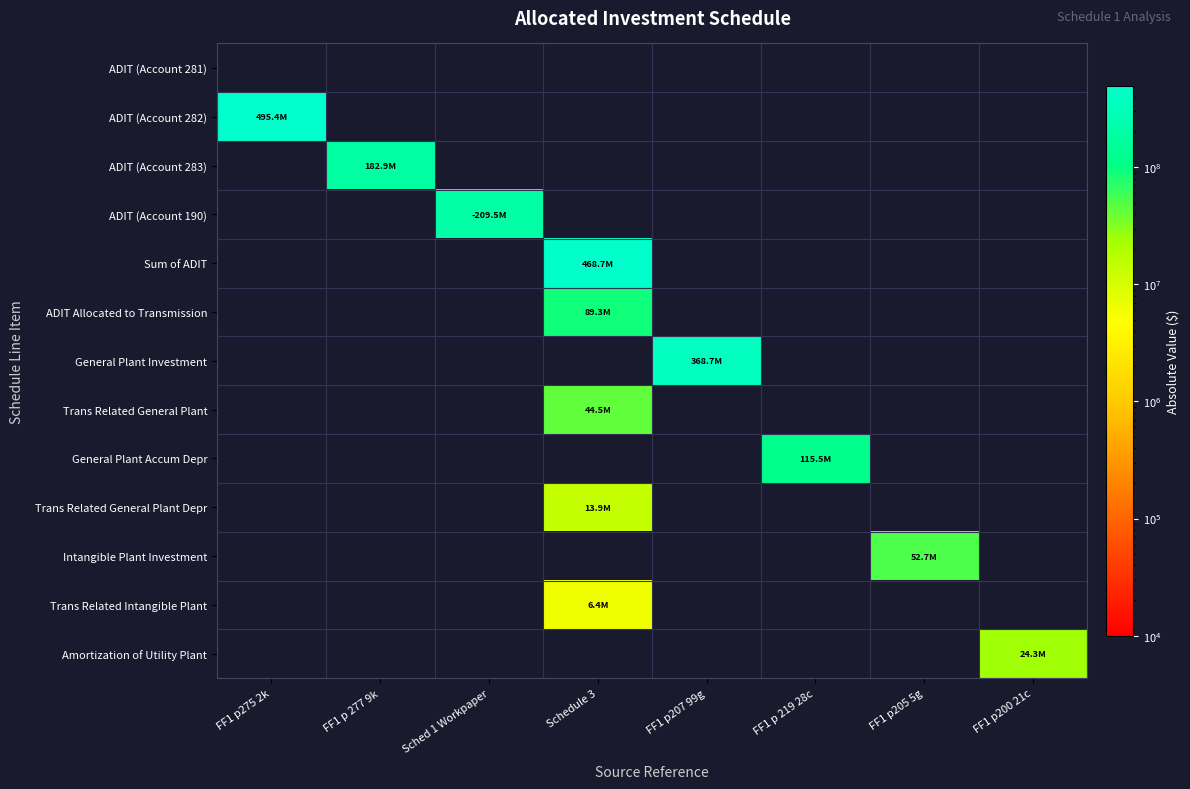

How many data points does each series have?

8